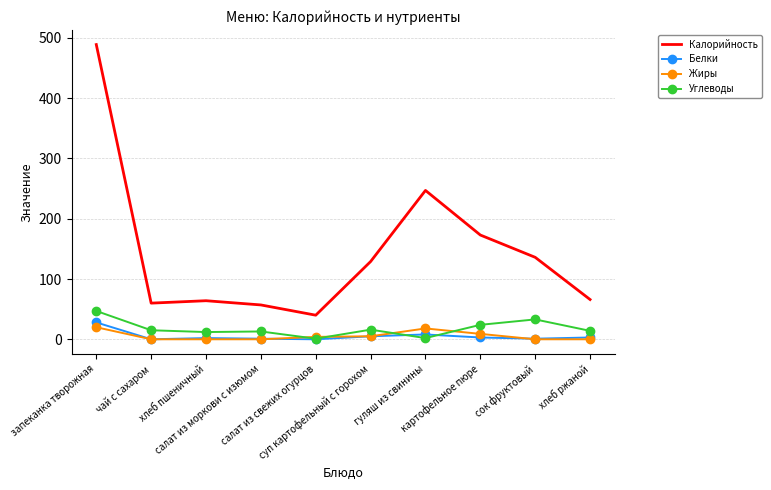

What are all the series names shown in the legend?

Калорийность, Белки, Жиры, Углеводы